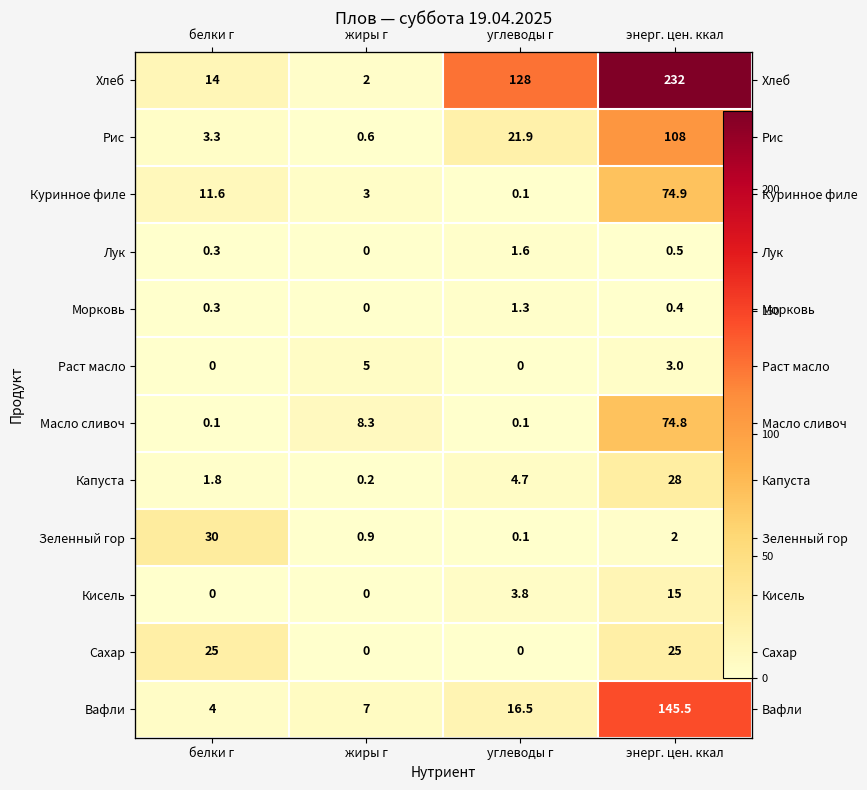

At how many categories does at least one series exceed 81?

2